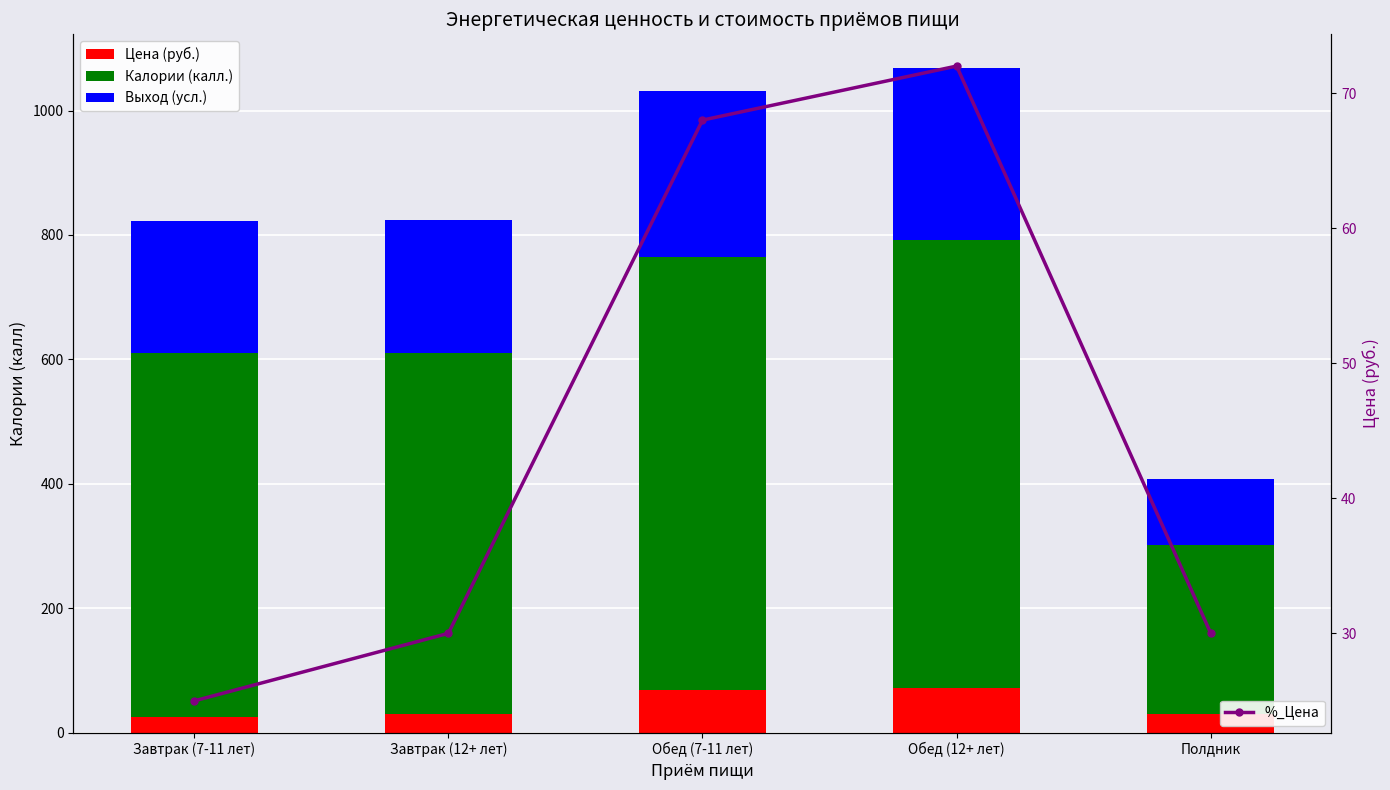

What is the difference between the second highest and second lowest values in the %_Цена series?

38.0